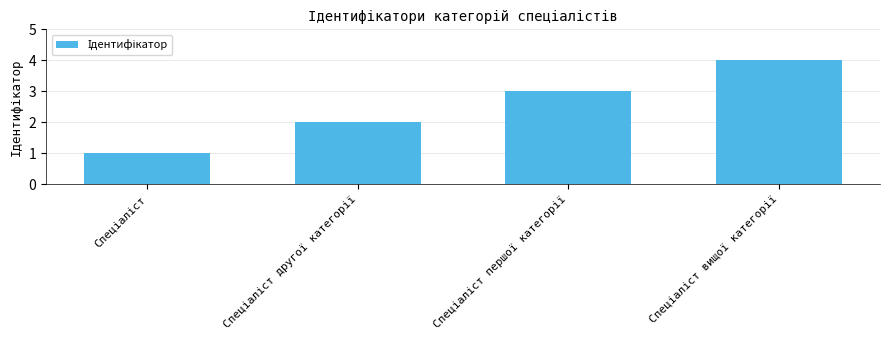

What is the greatest value displayed?

4